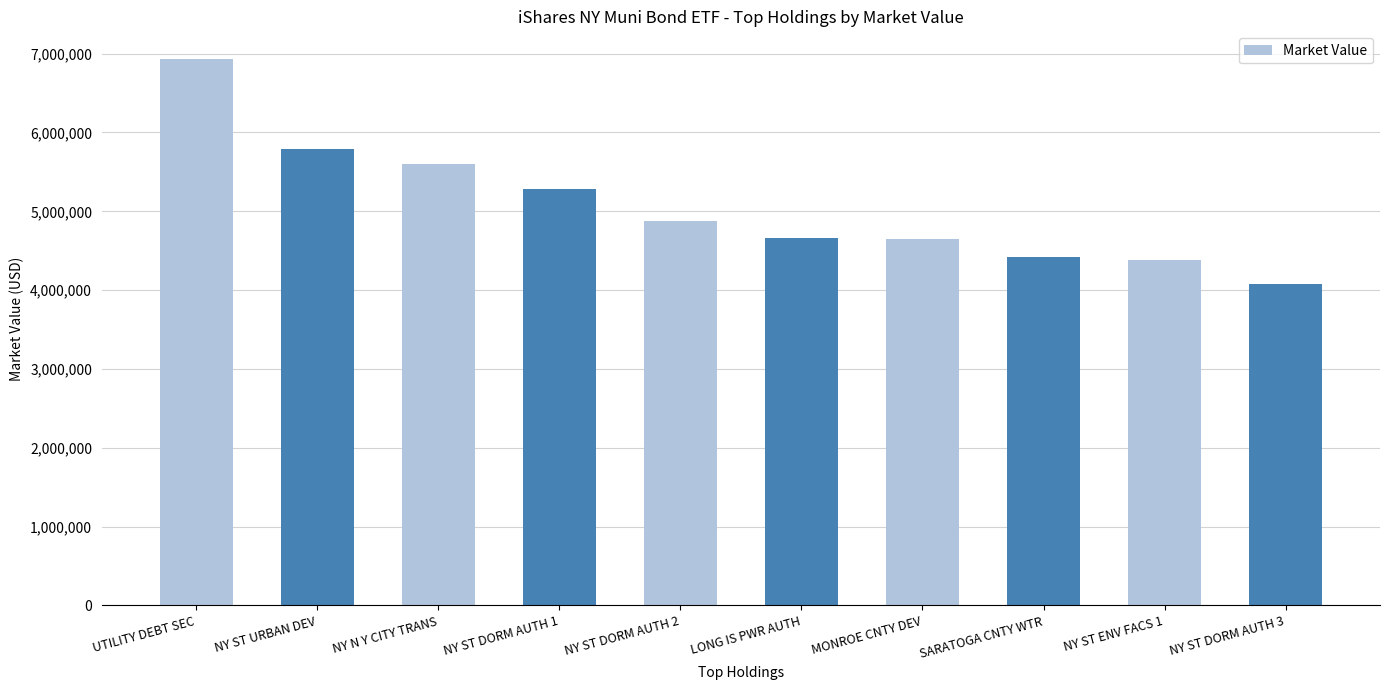

The value at NY N Y CITY TRANS is 5598218.3. True or false?

True